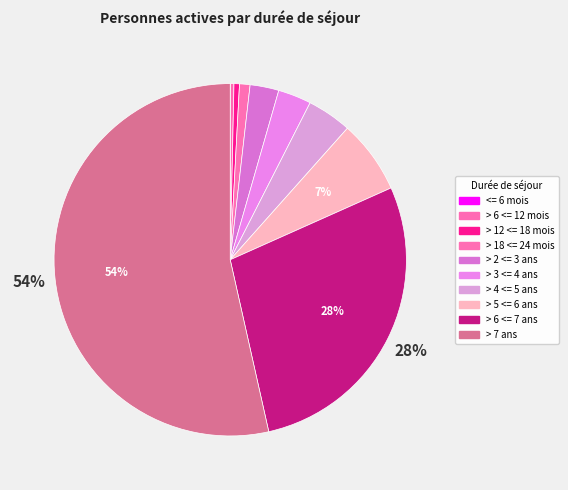

To the nearest percent, what is the combined percentage of > 5 <= 6 ans and > 2 <= 3 ans?

9%